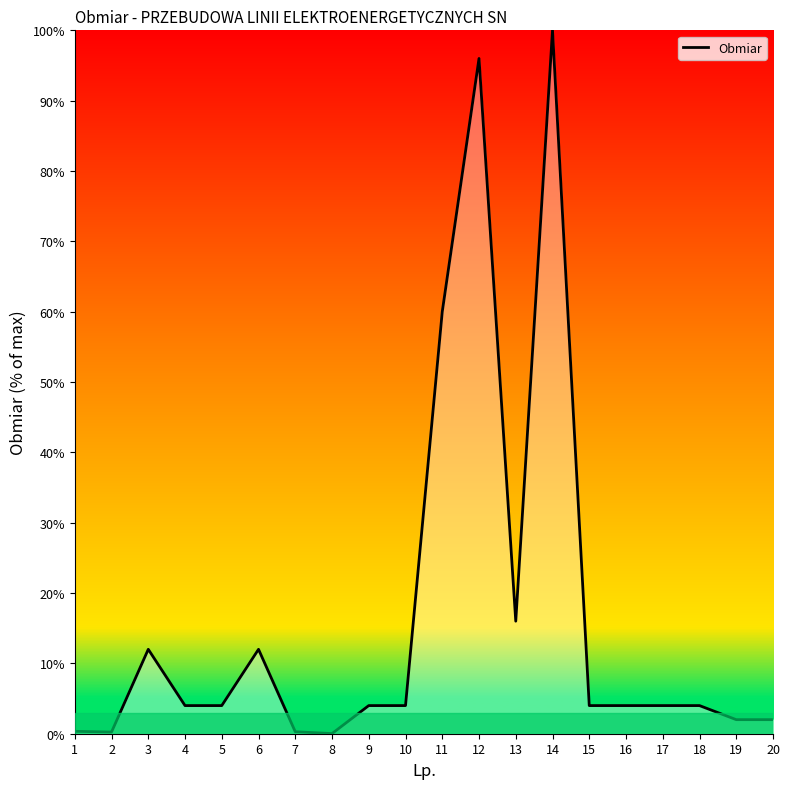

How many lines are shown in the chart?

1